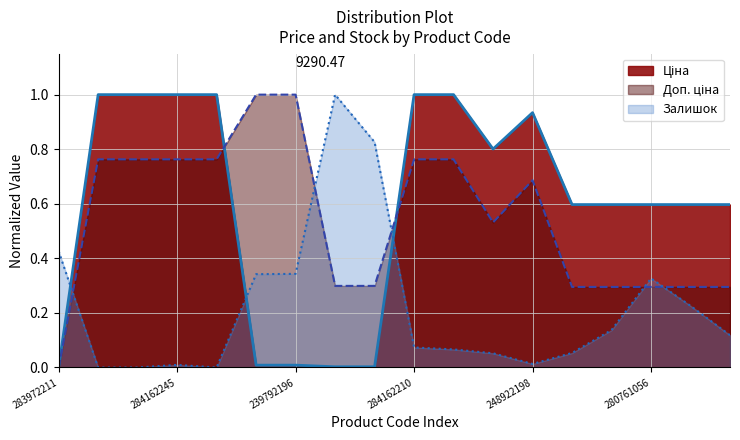

Which series changed the most between 239792197 and 284162209?

Ціна